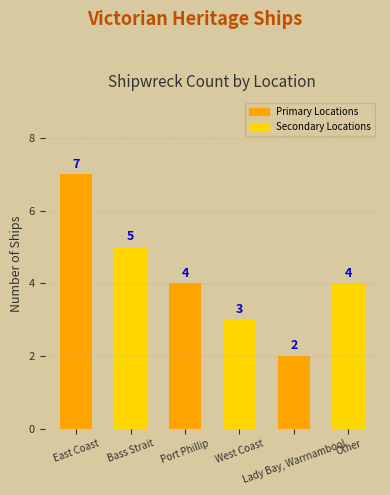

What is the value of the 2nd bar from the left?

5